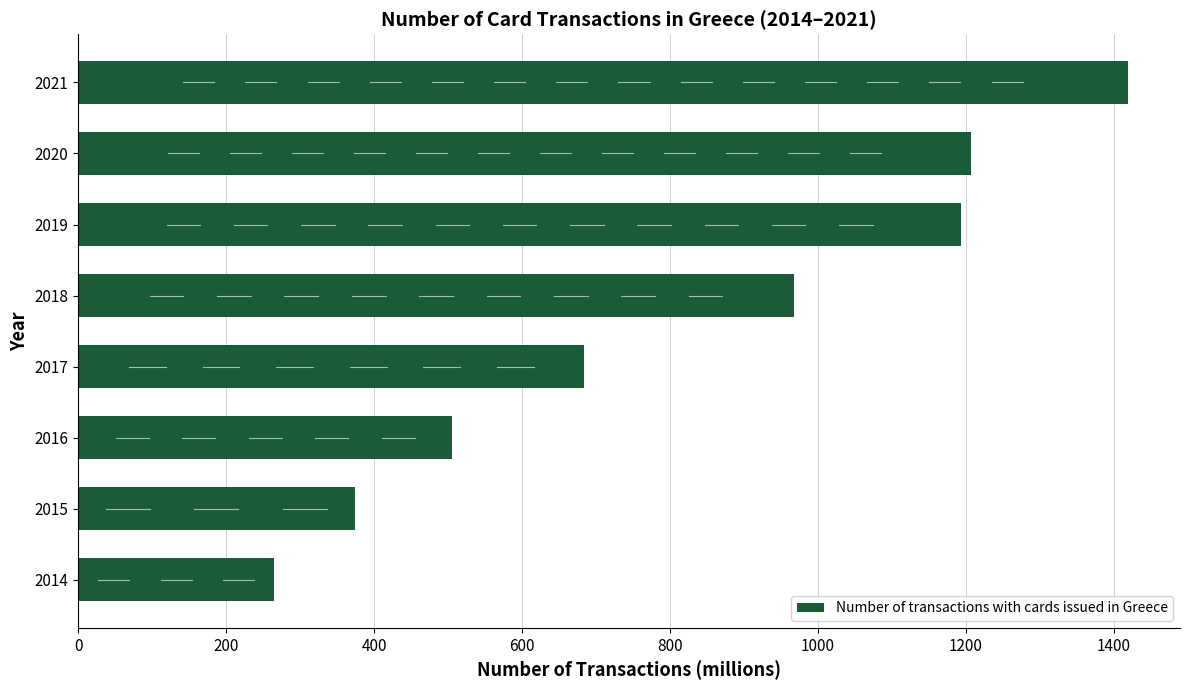

What is the maximum value shown in the chart?

1418.9